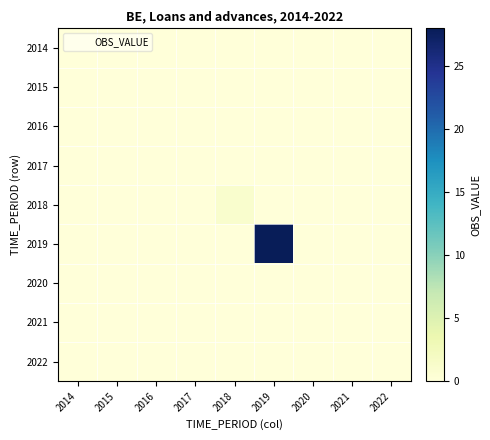

How many series are shown in this chart?

9